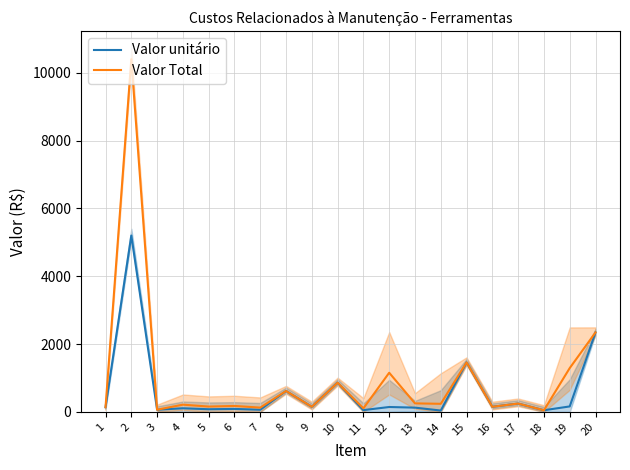

What is the difference between the Valor unitário values at 3 and 4?

42.6